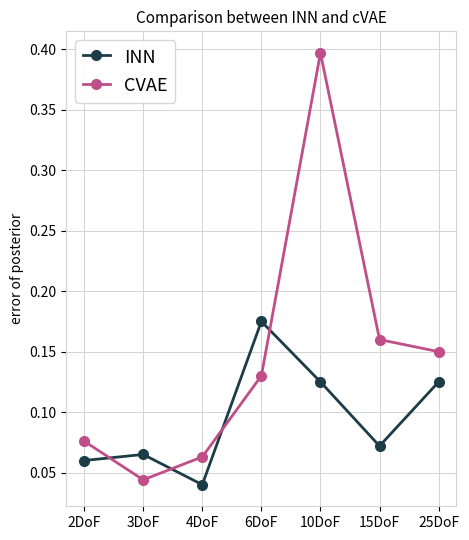

What is the label of the 2nd point from the right?

15DoF